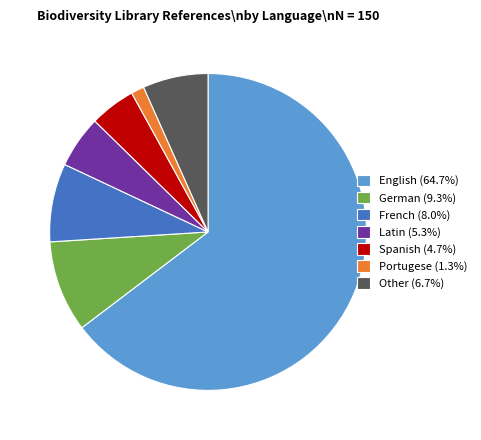

Count the number of slices in the pie.

7